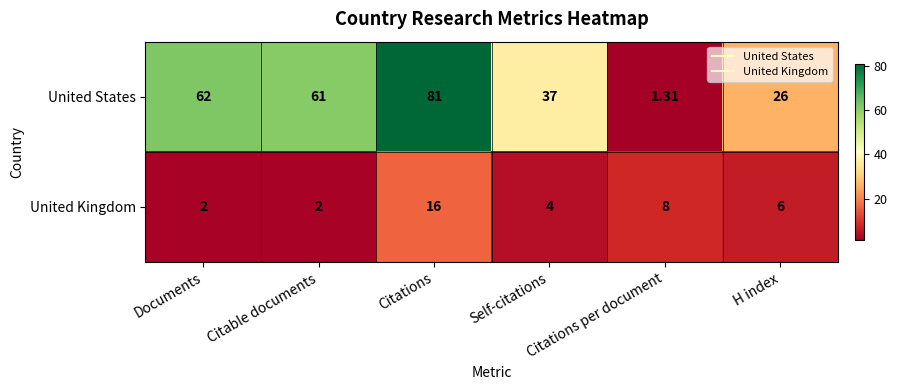

Which label corresponds to the smallest value in the chart?

Citations per document